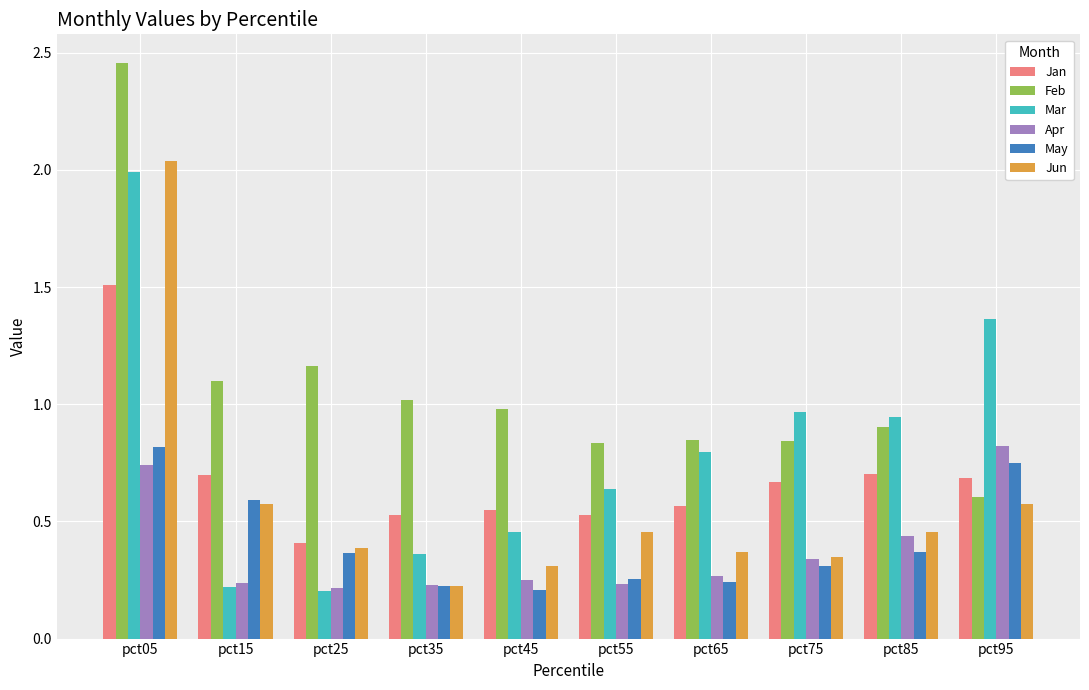

Does the chart contain any negative values?

No